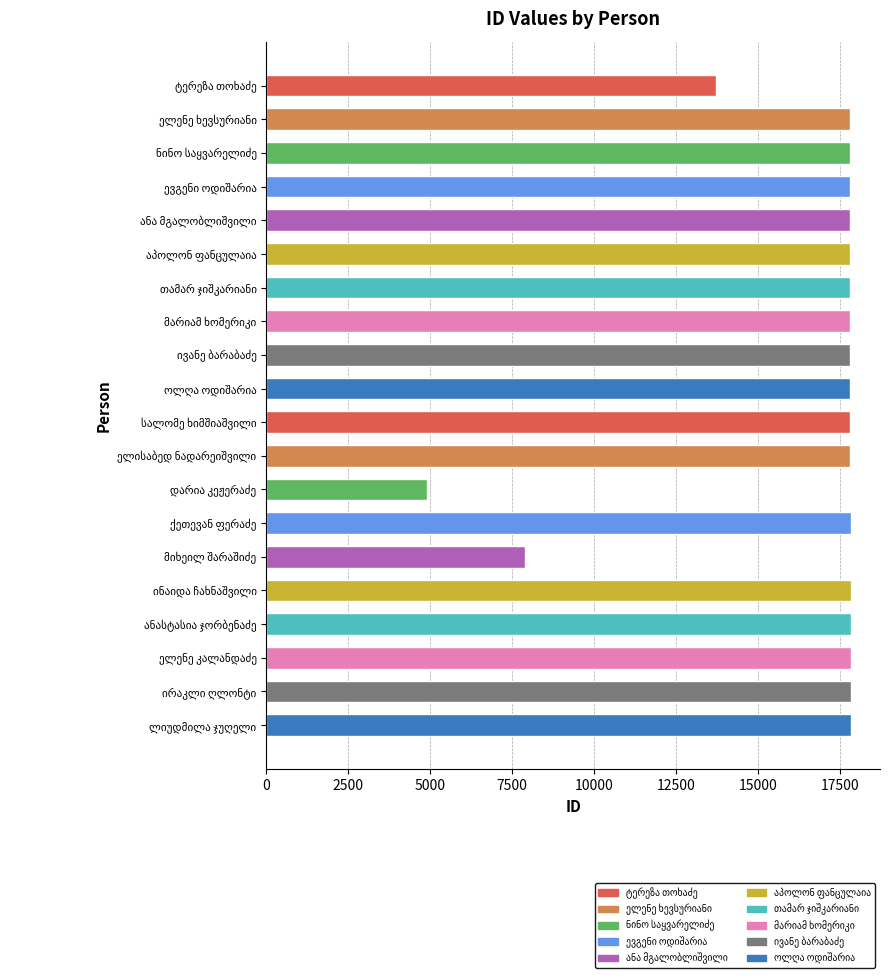

What is the difference between the second highest and minimum values?

12944